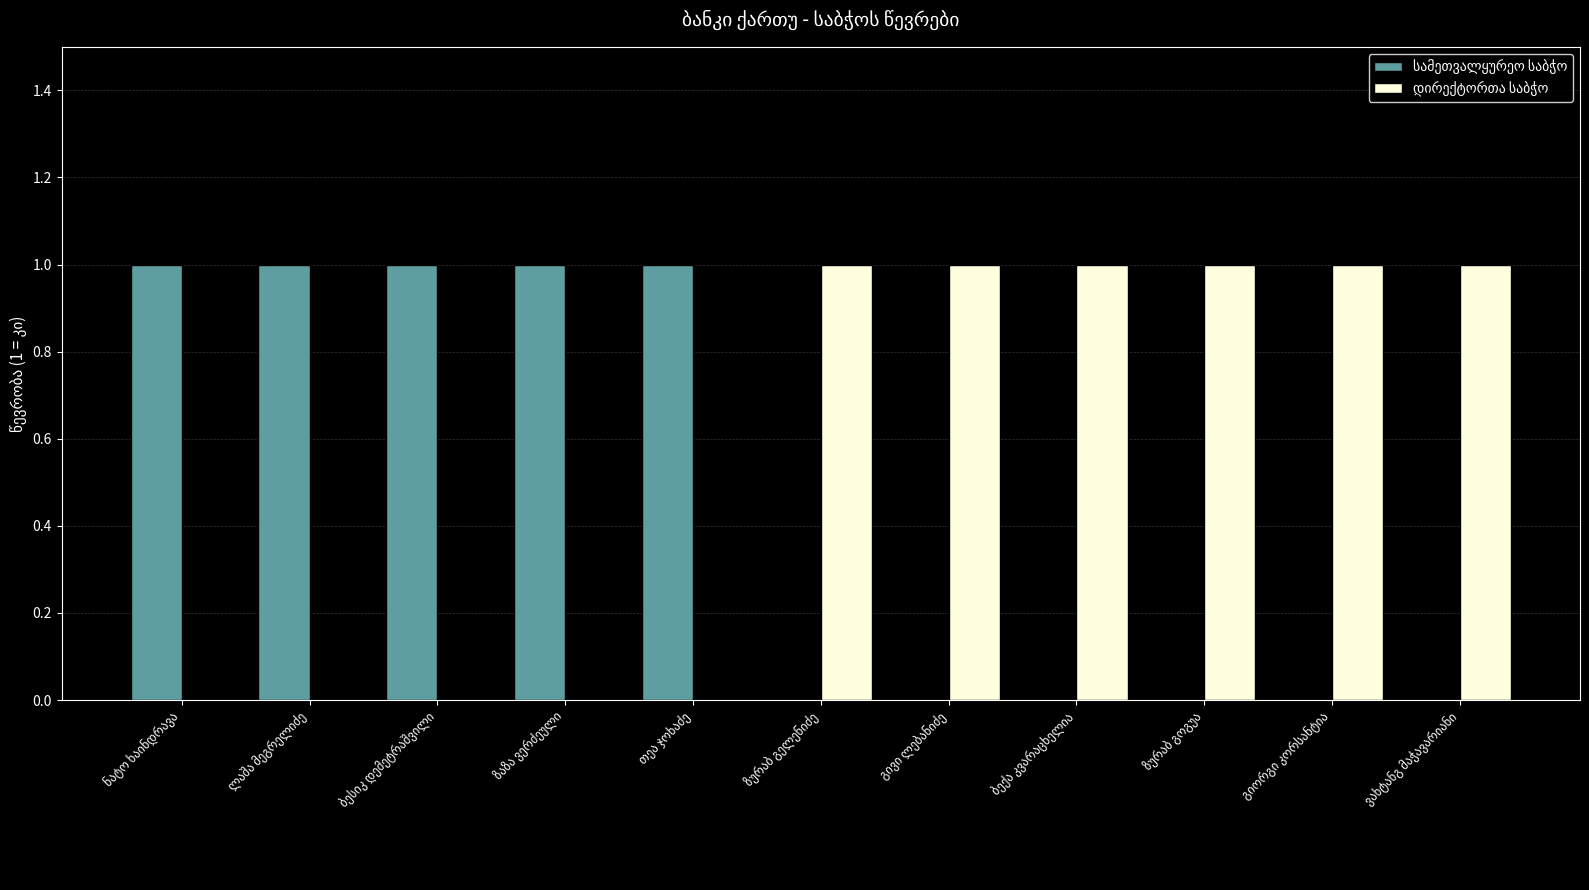

Reading right to left, extract all data points from this chart.

სამეთვალყურეო საბჭო: 0	0	0	0	0	0	1	1	1	1	1
დირექტორთა საბჭო: 1	1	1	1	1	1	0	0	0	0	0